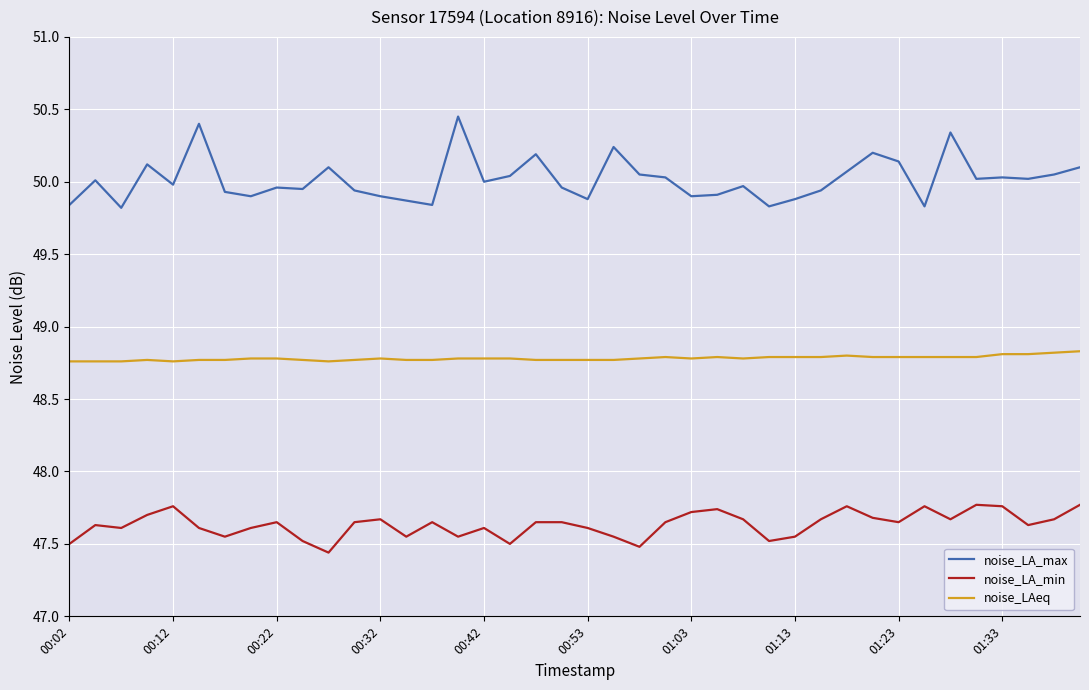

True or false: noise_LAeq and noise_LA_max intersect in this chart.

False